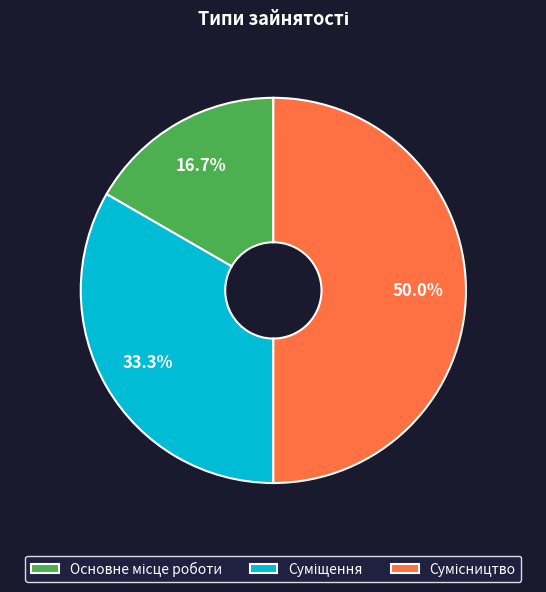

What percentage is the Основне місце роботи slice, to the nearest percent?

17%